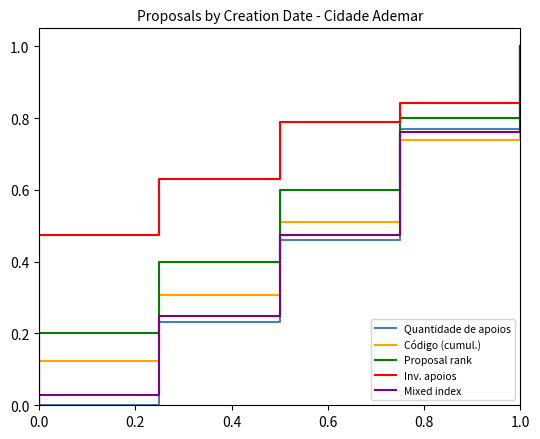

The Código (cumul.) series shows 0.3 at 0.4. True or false?

True